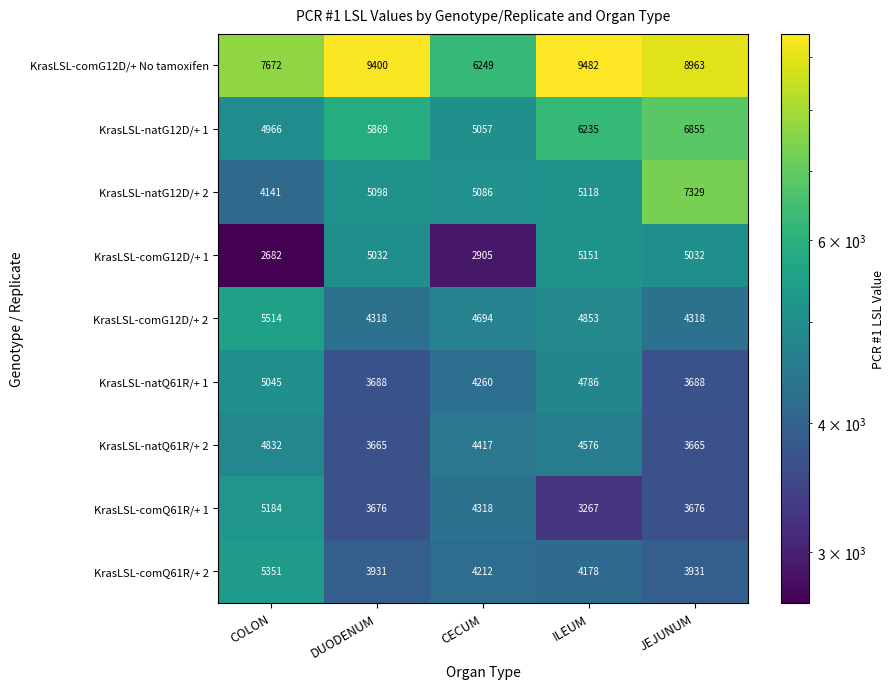

True or false: KrasLSL-natQ61R/+ 1 has a value of 5784 at CECUM.

False